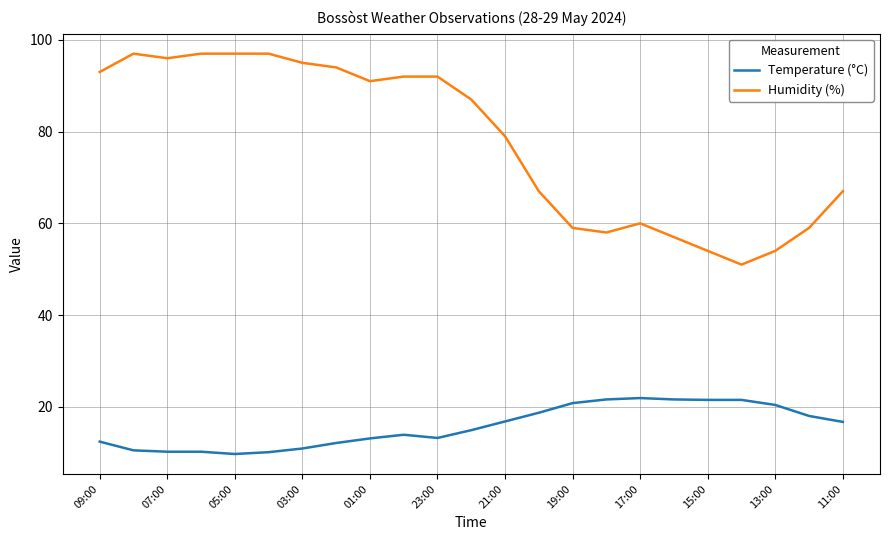

Rank the series by their maximum value, from highest to lowest.

Humidity (%), Temperature (°C)